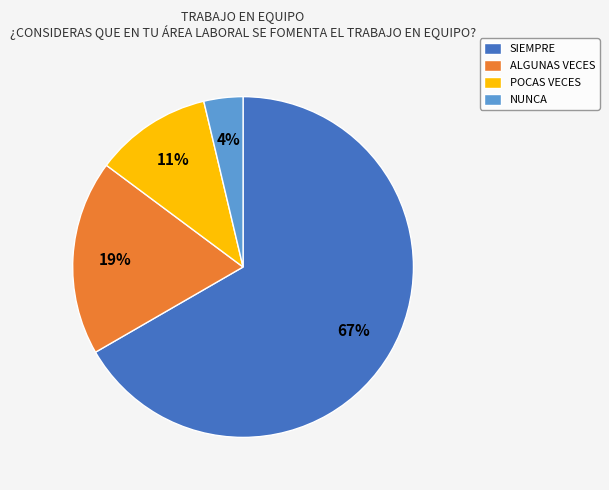

Rank the categories by value from lowest to highest.

NUNCA, POCAS VECES, ALGUNAS VECES, SIEMPRE